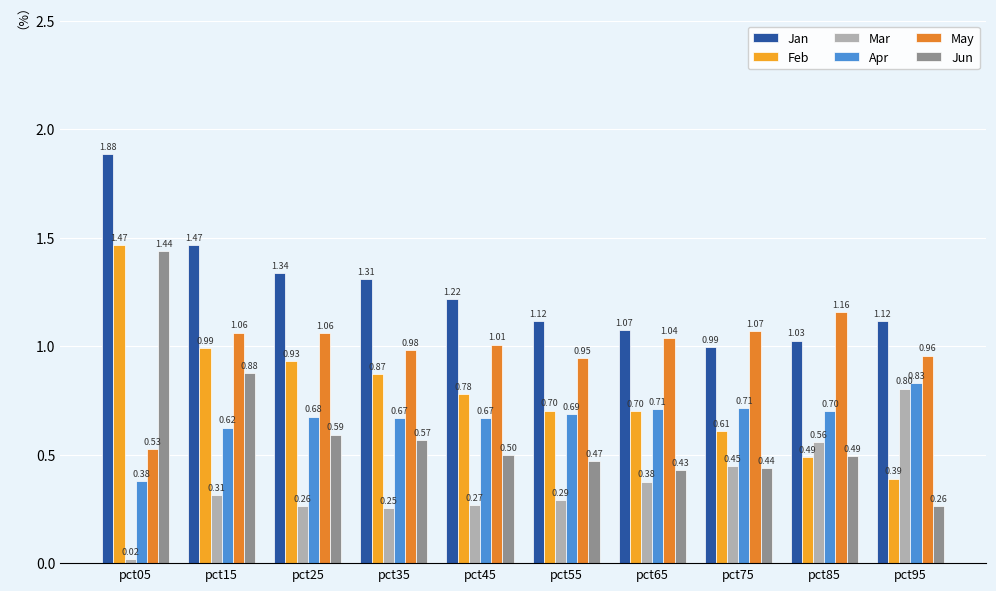

How many bars are there in total?

60